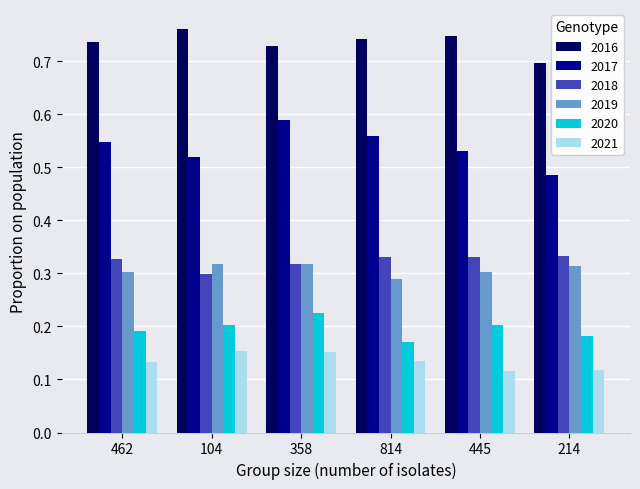

At how many categories does at least one series exceed 0?

6